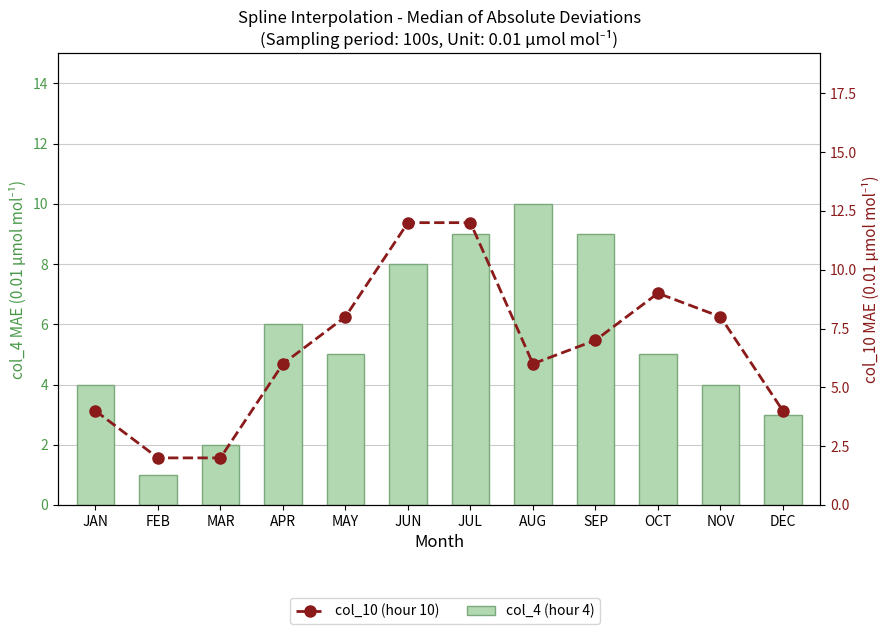

Rank the categories by col_4 (hour 4) value from highest to lowest.

AUG, JUL, SEP, JUN, APR, MAY, OCT, JAN, NOV, DEC, MAR, FEB